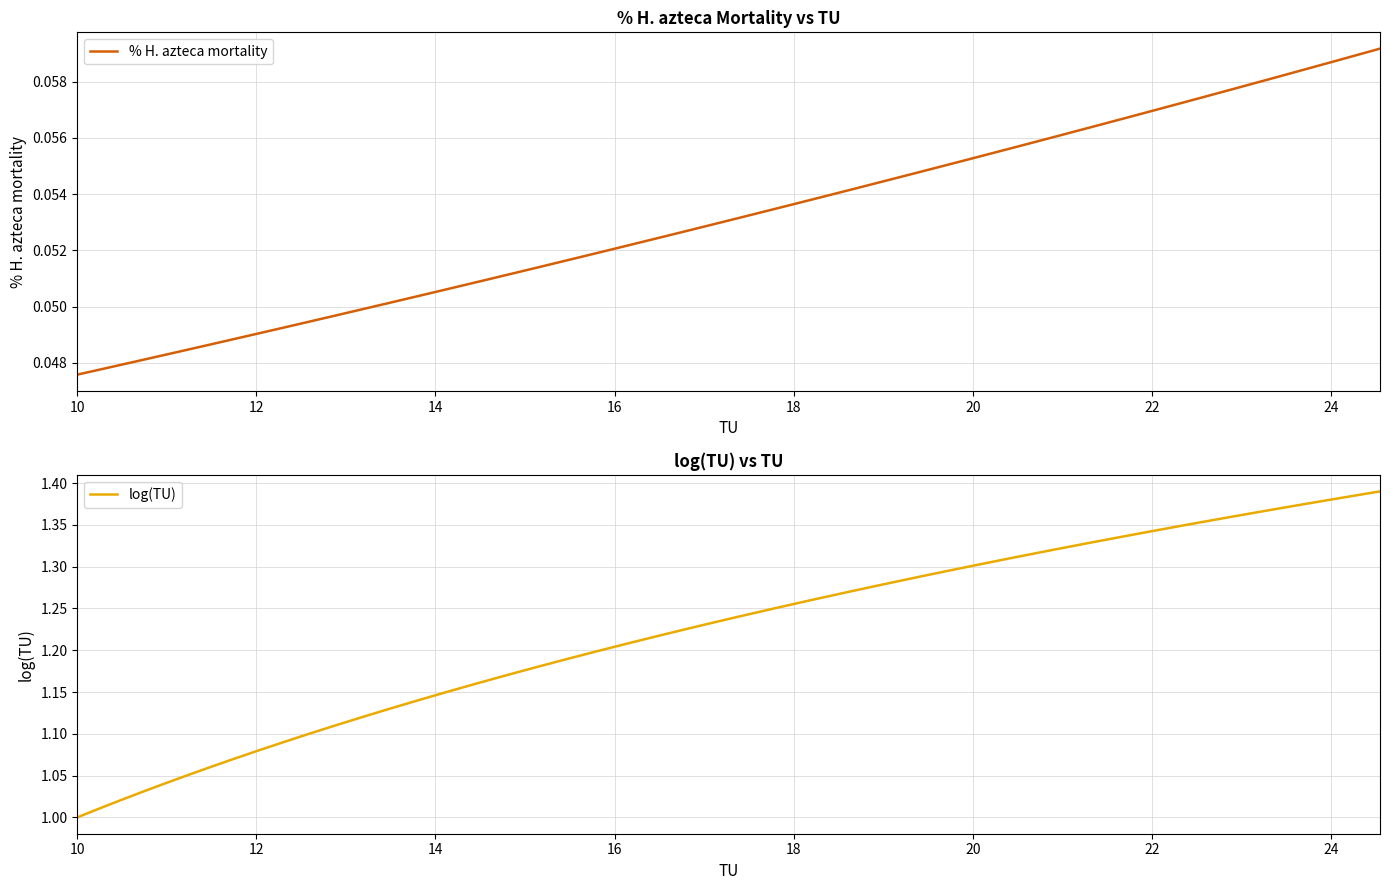

Rank the series at 16 from lowest to highest value.

% H. azteca mortality, log(TU)